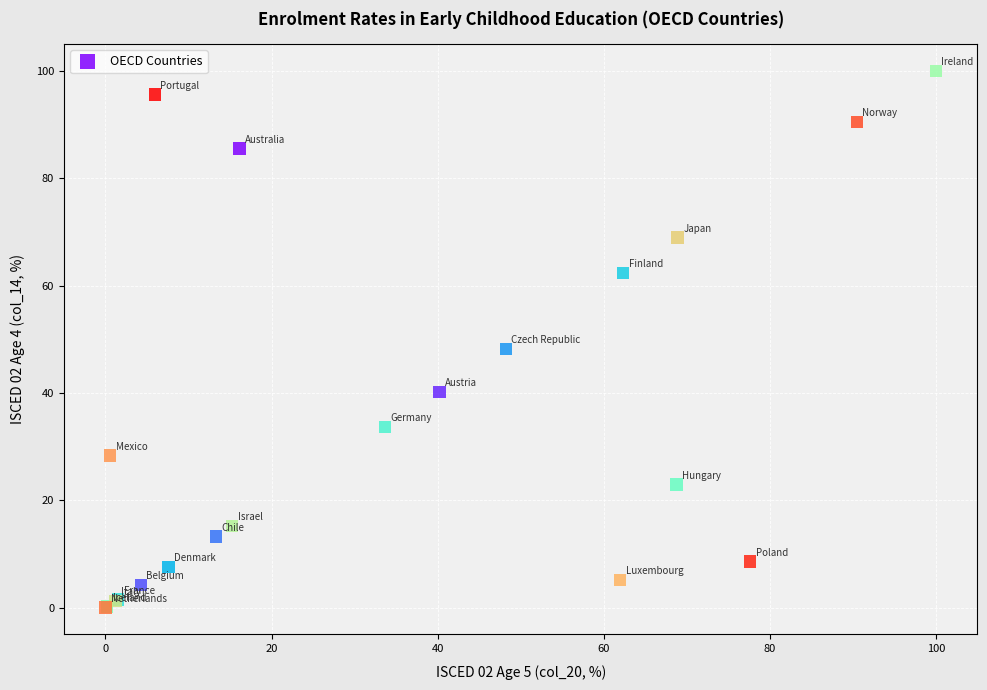

What Y value in the scatter plot is closest to 50?

48.2